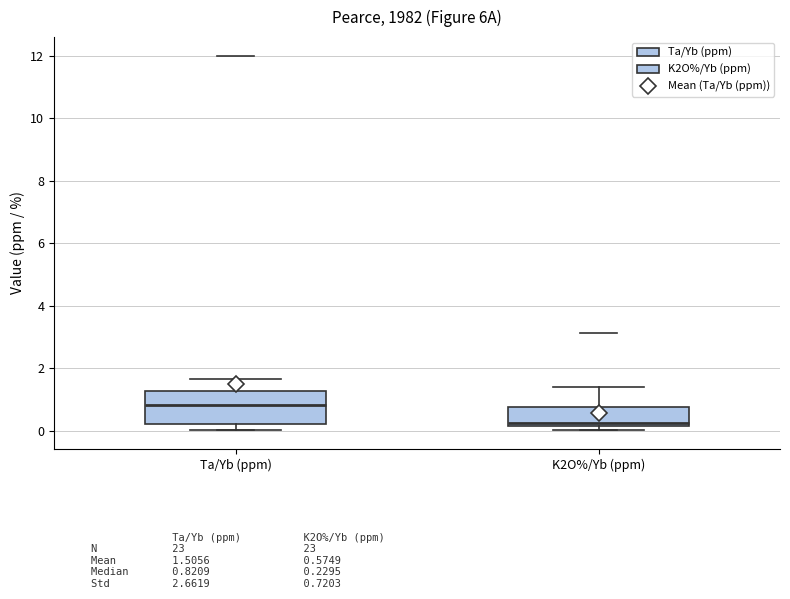

Reading left to right, transcribe this box plot: for each box, give where its median line is, the range the box spans, and where its two whiskers end, as read against the y-axis. The values are not printed on the chart, so give them approximately, as read against the axis.

Ta/Yb (ppm): median 0.8, box 0.2 to 1.2, whiskers 0.0 to 1.6
K2O%/Yb (ppm): median 0.2 (just above the box's lower edge), box 0.2 to 0.8, whiskers 0.0 to 1.4